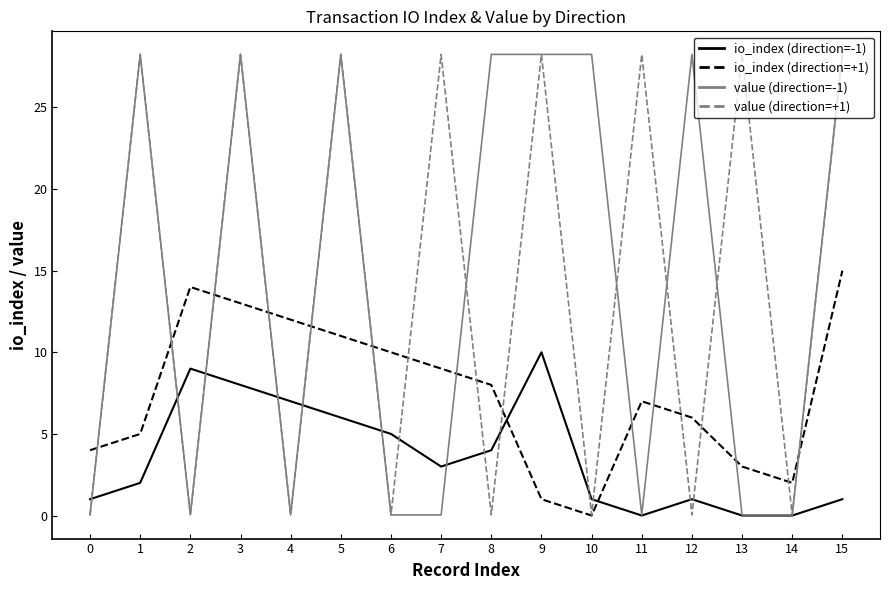

Read the io_index (direction=-1) value at 12.

1.0